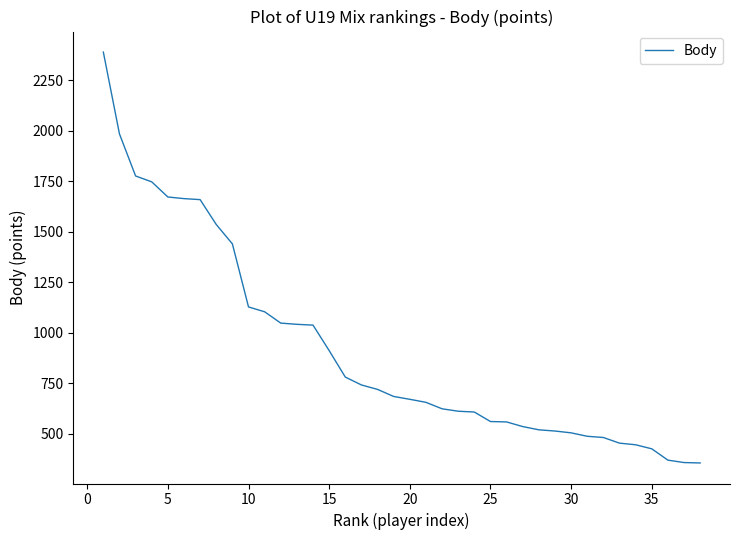

What is the greatest value displayed?

2389